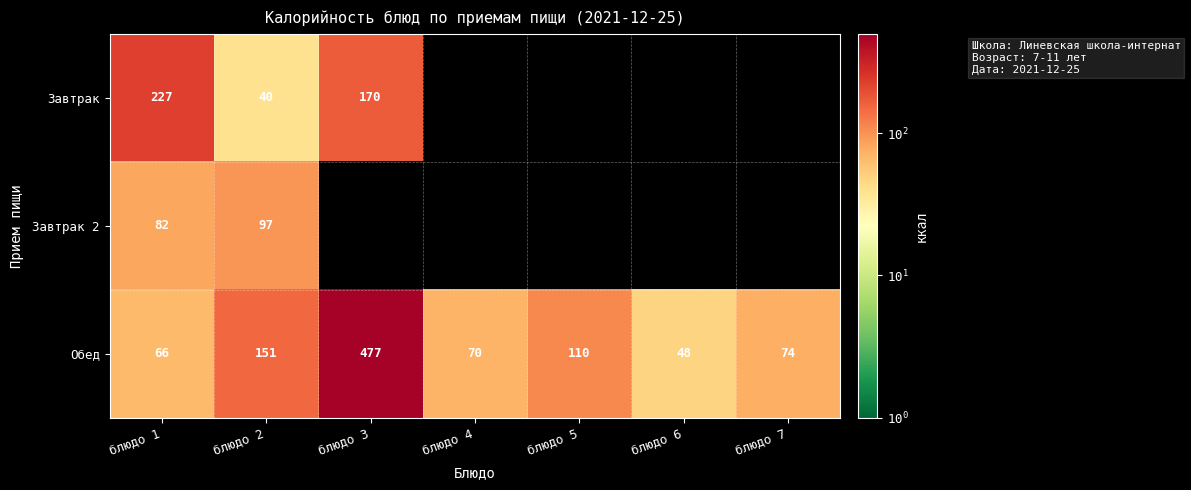

At which category does the chart reach its peak across all series?

блюдо 3